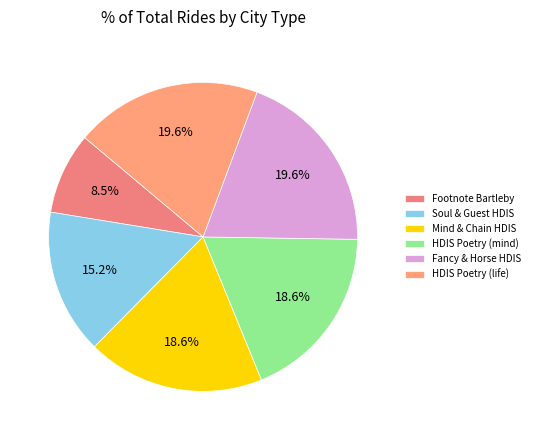

How many slices are in this pie chart?

6